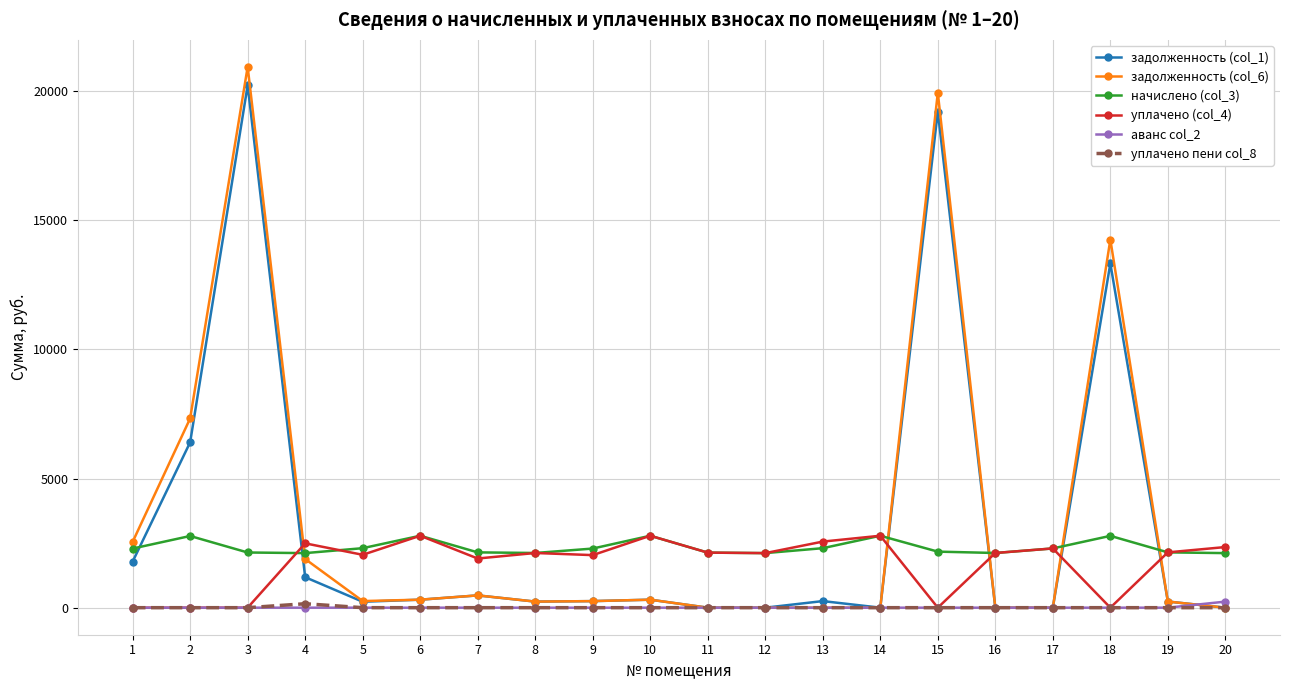

What are all the series names shown in the legend?

задолженность (col_1), задолженность (col_6), начислено (col_3), уплачено (col_4), аванс col_2, уплачено пени col_8